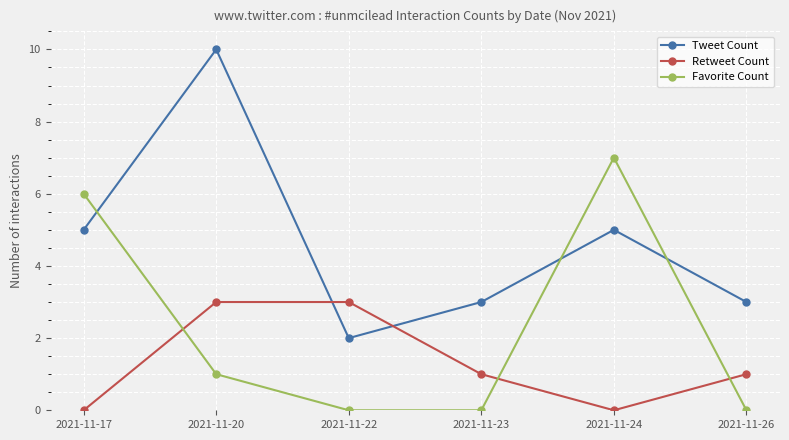

Count the number of data series in this chart.

3